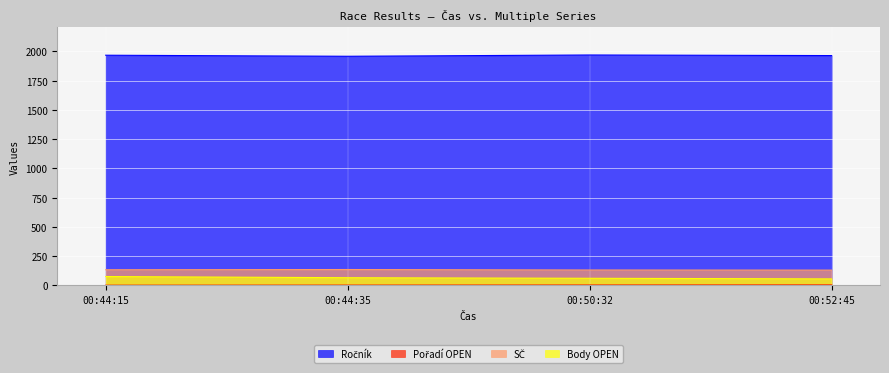

Which has a higher value, 00:52:45 or 00:44:35?

00:52:45